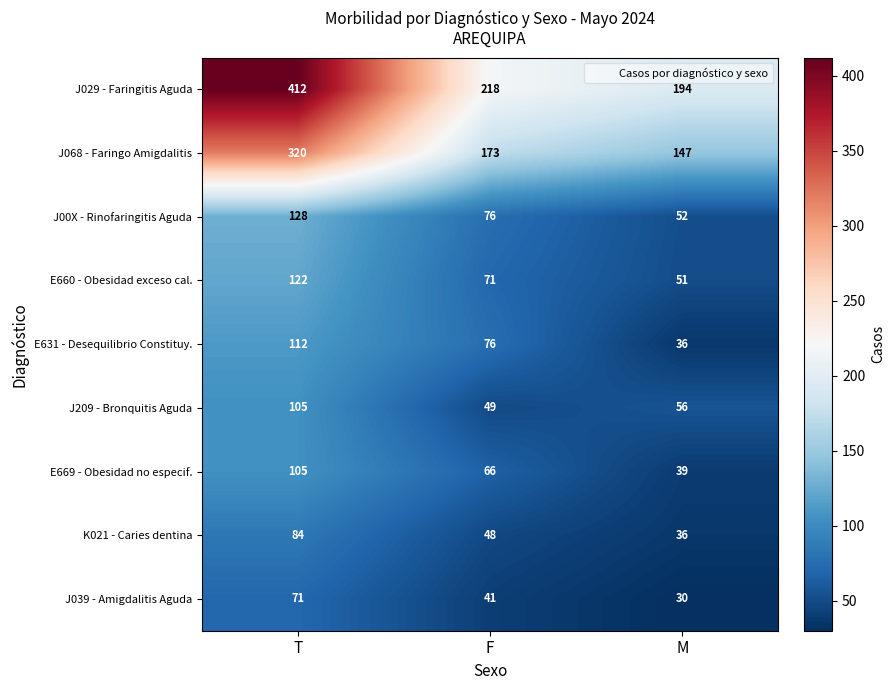

Reading left to right, extract all data points from this chart.

J029 - Faringitis Aguda: 412	218	194
J068 - Faringo Amigdalitis: 320	173	147
J00X - Rinofaringitis Aguda: 128	76	52
E660 - Obesidad exceso cal.: 122	71	51
E631 - Desequilibrio Constituy.: 112	76	36
J209 - Bronquitis Aguda: 105	49	56
E669 - Obesidad no especif.: 105	66	39
K021 - Caries dentina: 84	48	36
J039 - Amigdalitis Aguda: 71	41	30